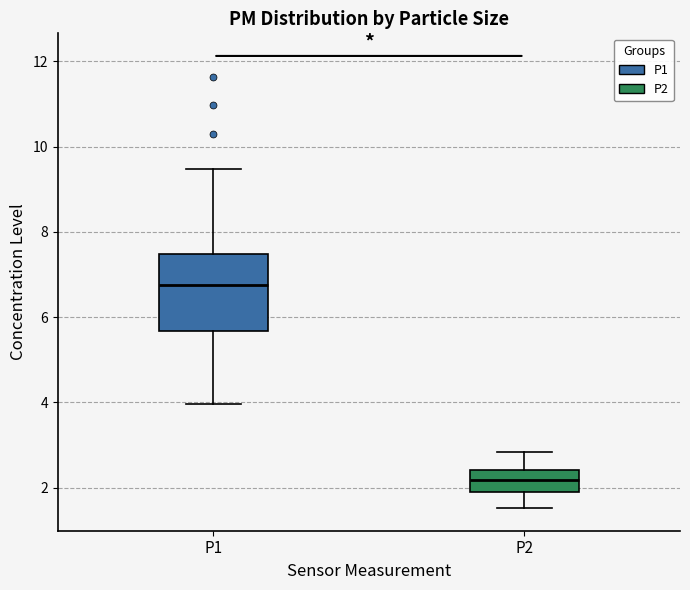

Reading left to right, read every box against the y-axis: the position of its median line, the range the box covers, and the ends of its whiskers. The values are not printed on the chart, so give them approximately, as read against the axis.

P1: median 6.8, box 5.6 to 7.4, whiskers 4.0 to 9.4
P2: median 2.2, box 2.0 to 2.4, whiskers 1.6 to 2.8